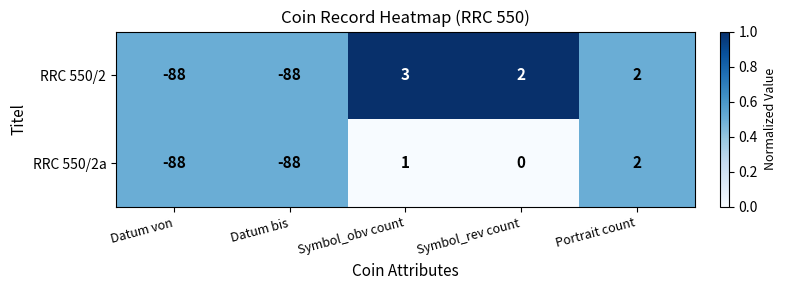

Where is RRC 550/2a nearest to the value -43?

Symbol_rev count